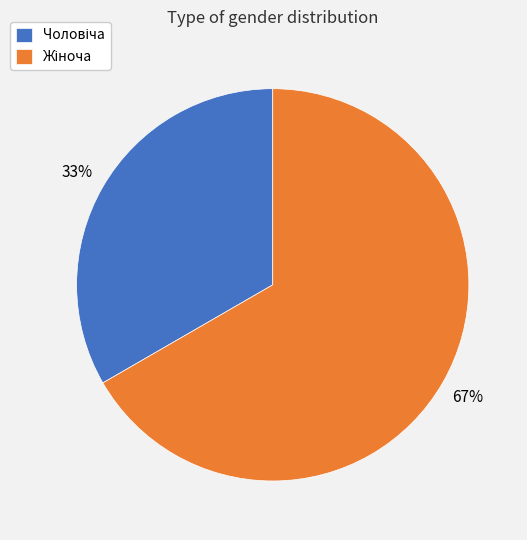

To the nearest percent, what is the average slice percentage?

50%